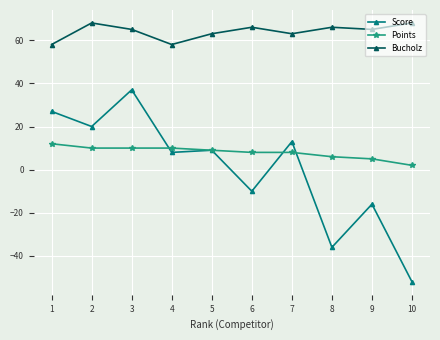

True or false: Bucholz and Points intersect in this chart.

False